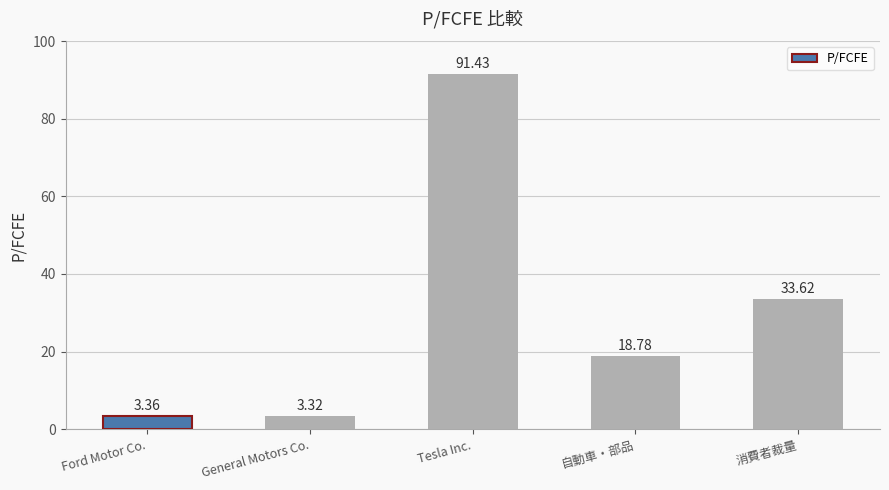

What is the difference between the maximum and second lowest values?

88.1